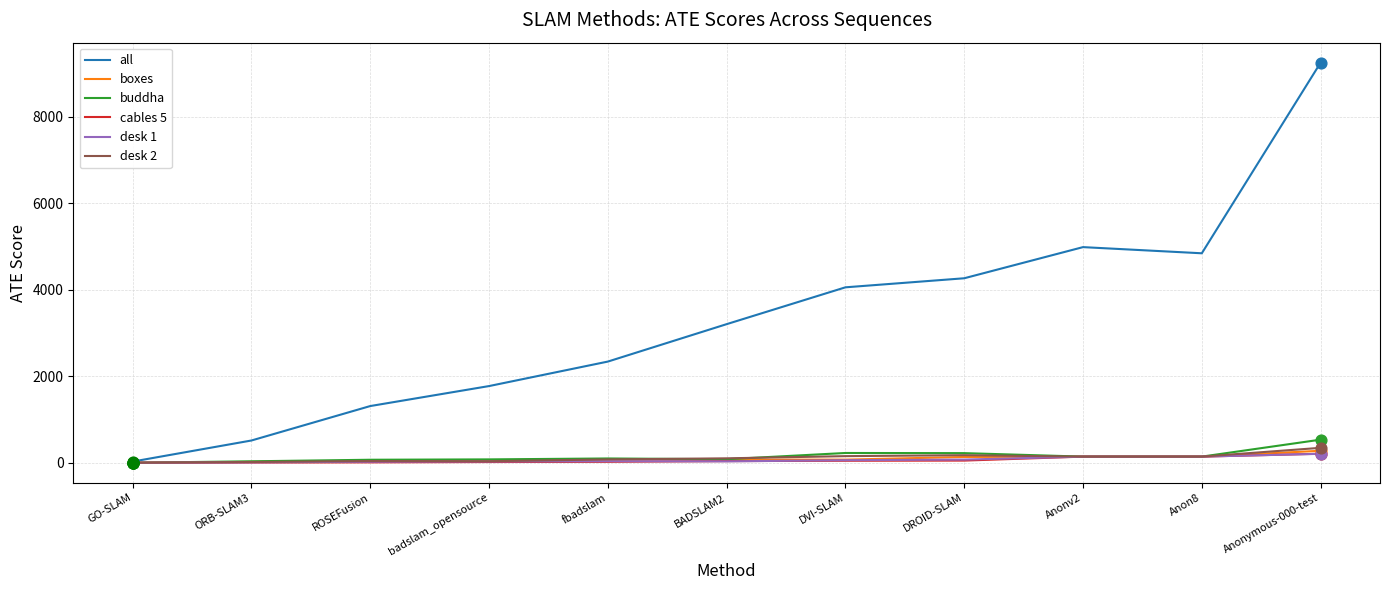

At which category is the sum across all series the highest?

Anonymous-000-test